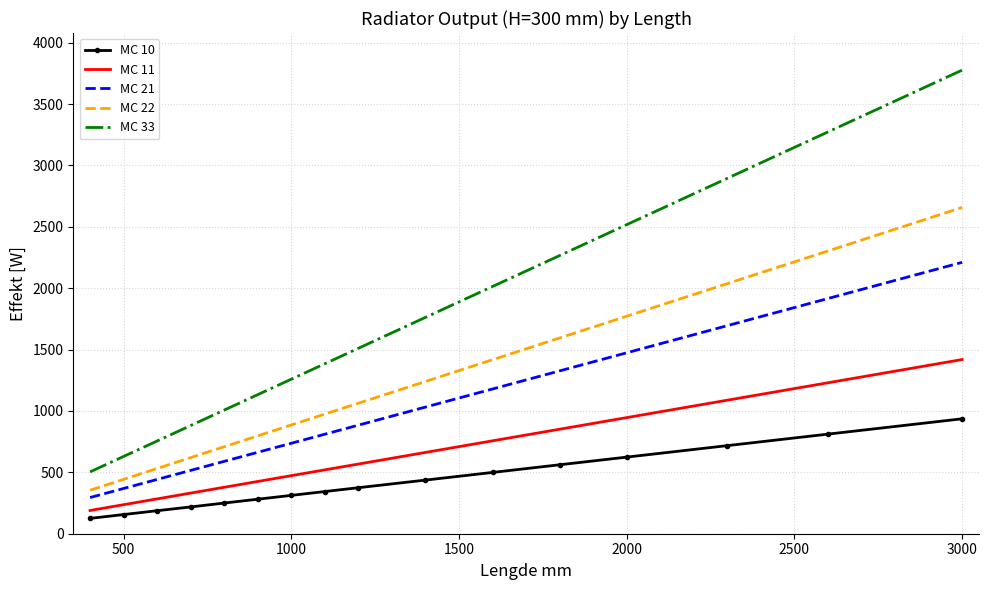

True or false: MC 21 and MC 11 intersect in this chart.

False